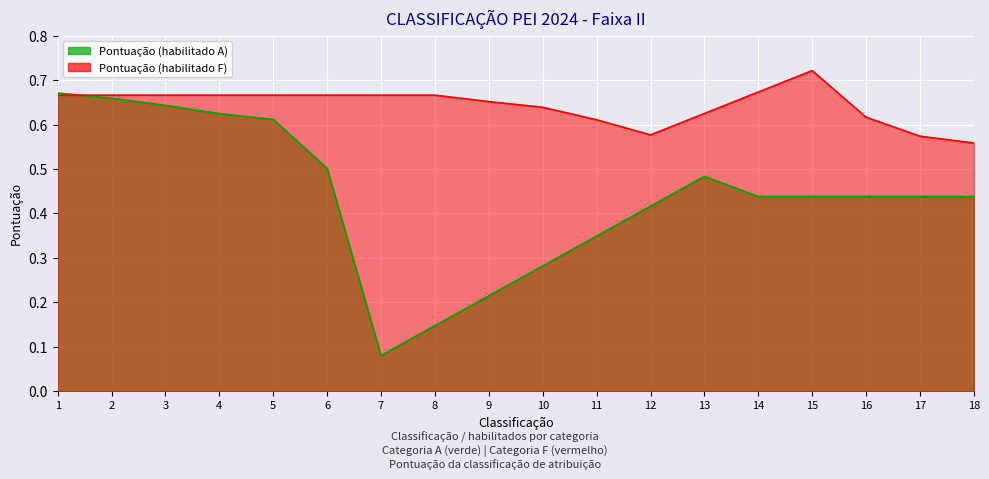

Which category has the highest value across all series?

15